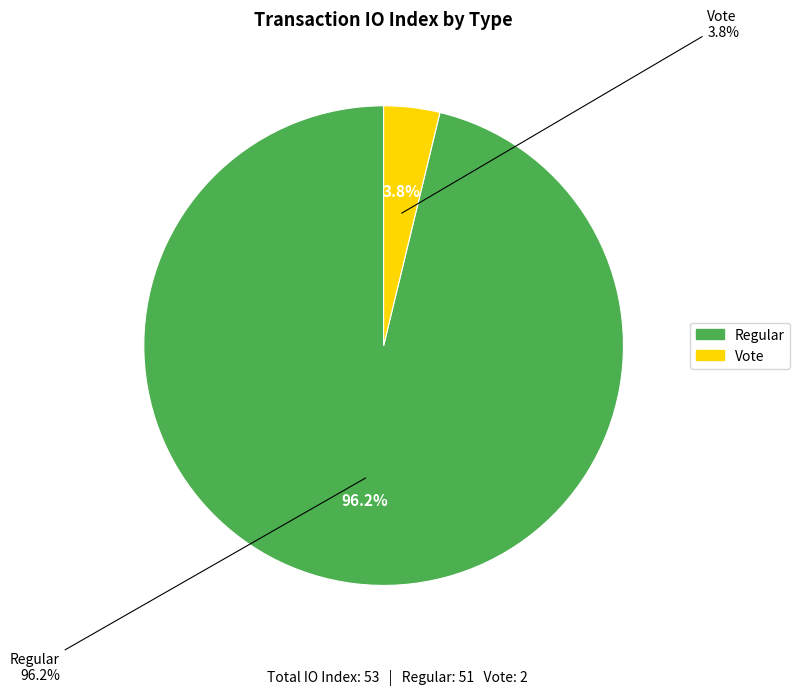

Is the sum of Regular and Vote greater than half?

Yes